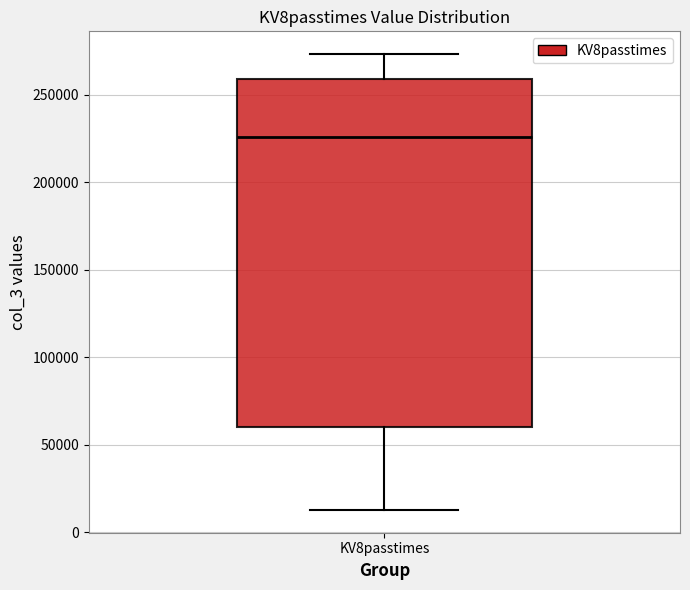

Transcribe this box plot: give where the median line is, the range the box spans, and where the two whiskers end, as read against the y-axis. The values are not printed on the chart, so give them approximately, as read against the axis.

median 225000, box 60000 to 260000, whiskers 15000 to 275000